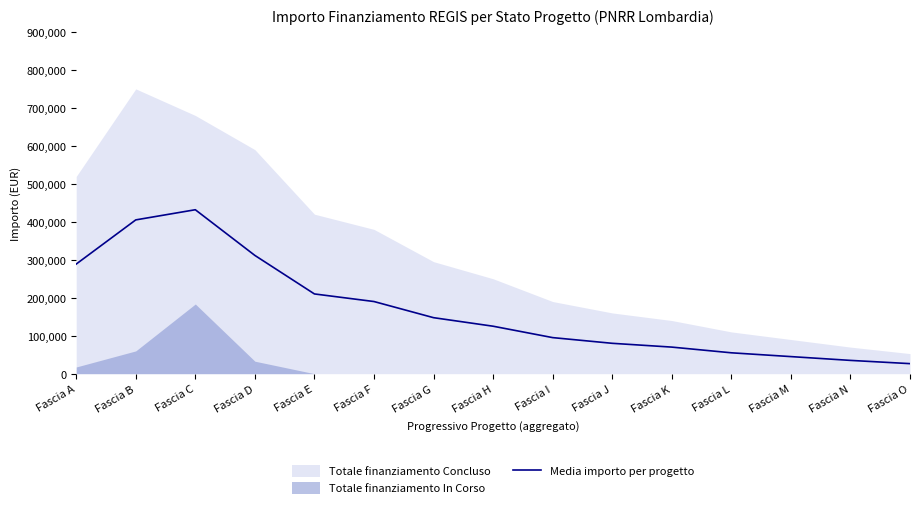

Reading right to left, extract all data points from this chart.

26460.0	35000.0	45000.0	55000.0	70000.0	80000.0	95000.0	125000.0	147500.0	190000.0	210000.0	311434.0	431750.5	405000.0	288662.0